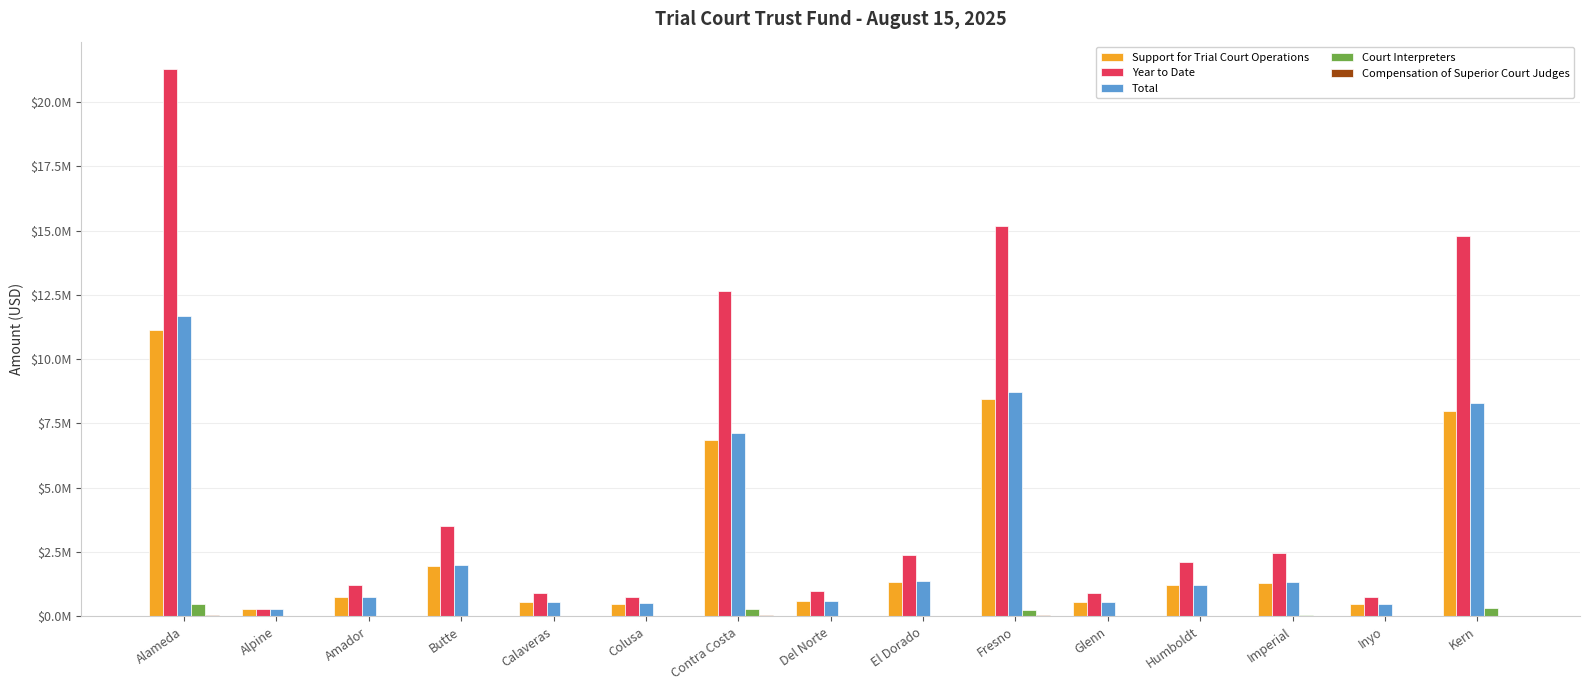

Which series has the largest range (max minus min)?

Year to Date